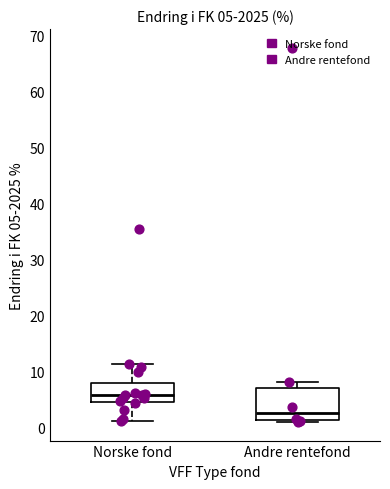

Which box's median line is the highest?

Norske fond